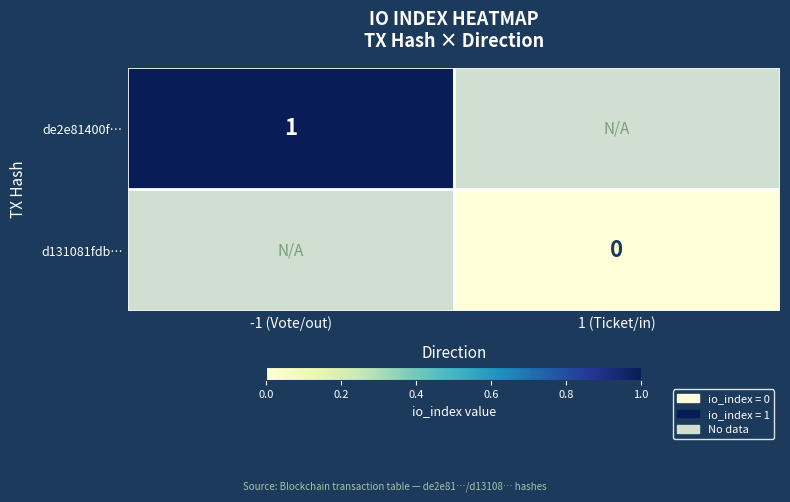

Rank the series at -1 (Vote/out) from highest to lowest value.

de2e81400f…, d131081fdb…